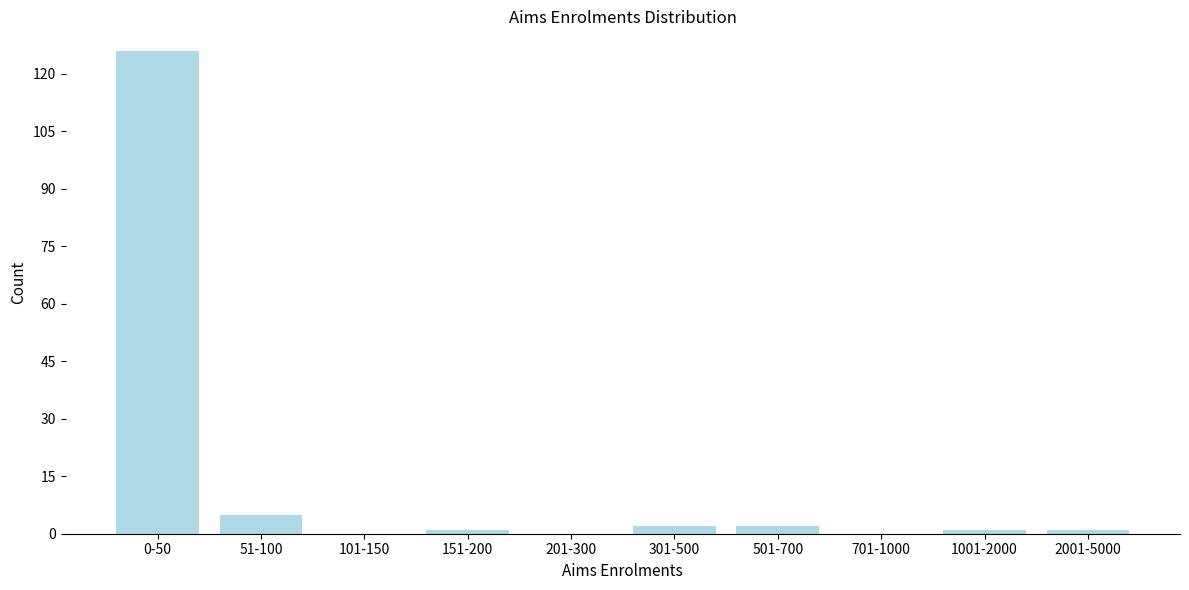

Reading right to left, what are all the values shown in this chart?

2001-5000=1	1001-2000=1	701-1000=0	501-700=2	301-500=2	201-300=0	151-200=1	101-150=0	51-100=5	0-50=126